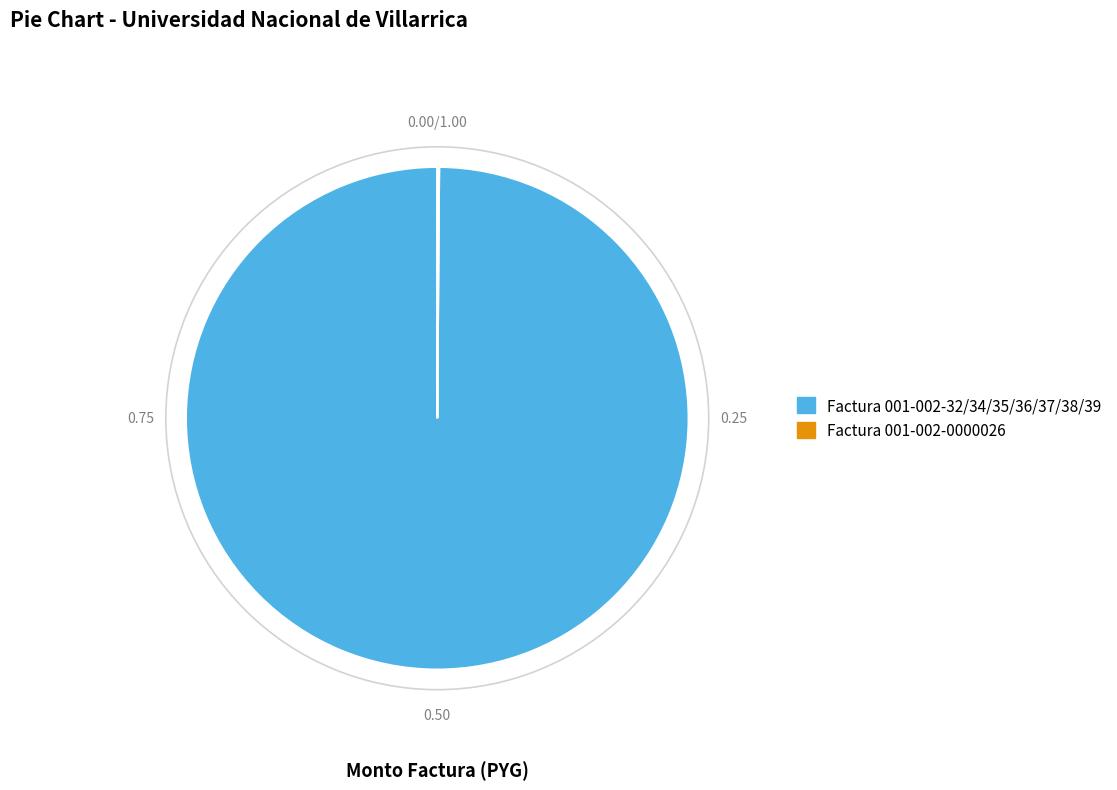

What is the majority slice?

Factura 001-002-32/34/35/36/37/38/39